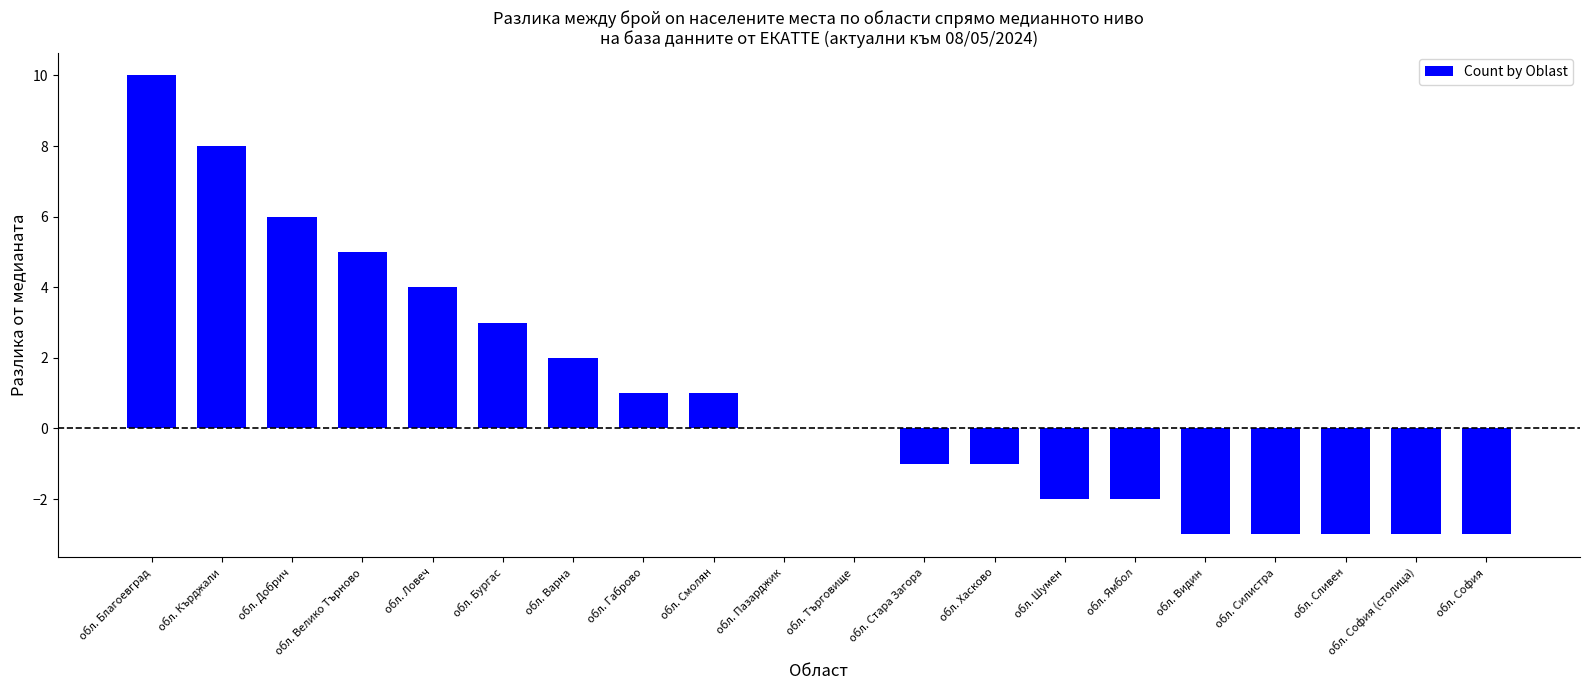

Reading left to right, transcribe all the data shown in this chart.

10	8	6	5	4	3	2	1	1	0	0	-1	-1	-2	-2	-3	-3	-3	-3	-3